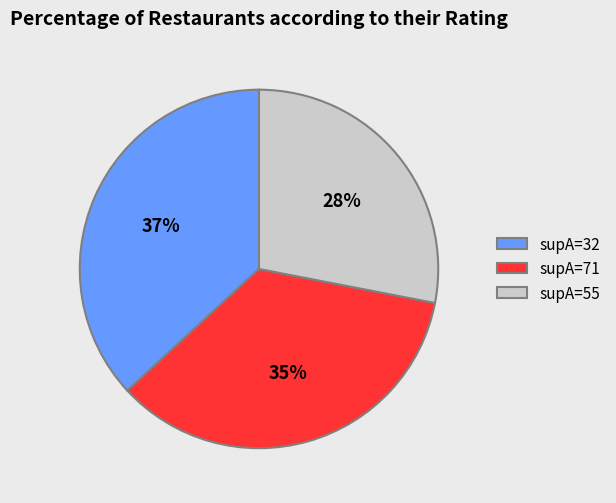

Do supA=55 and supA=71 together represent more than half of the pie?

Yes